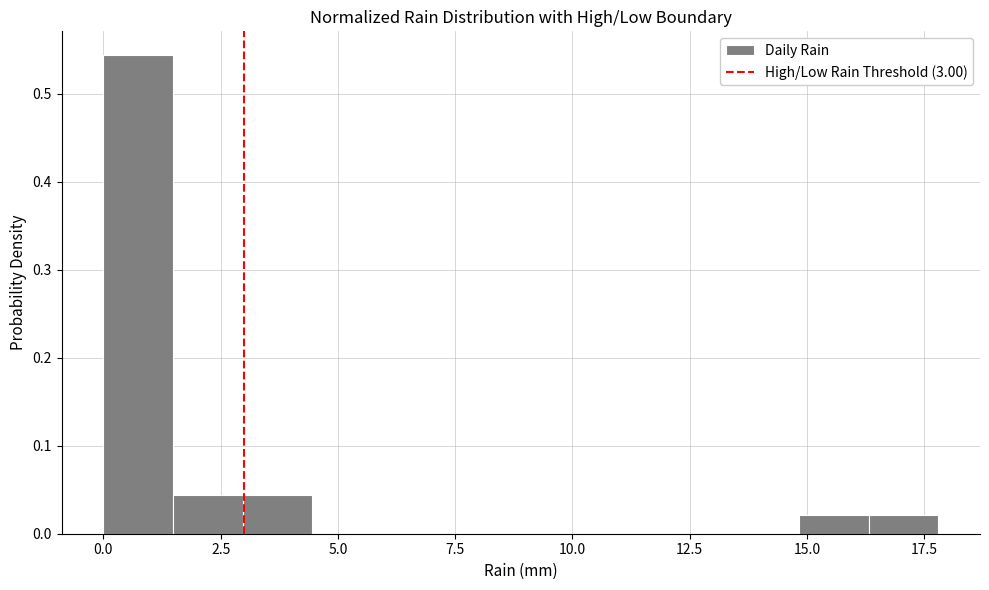

Around what value on the x-axis is the tallest bar? Give the approximate position of its centre, as read against the axis.

0.5